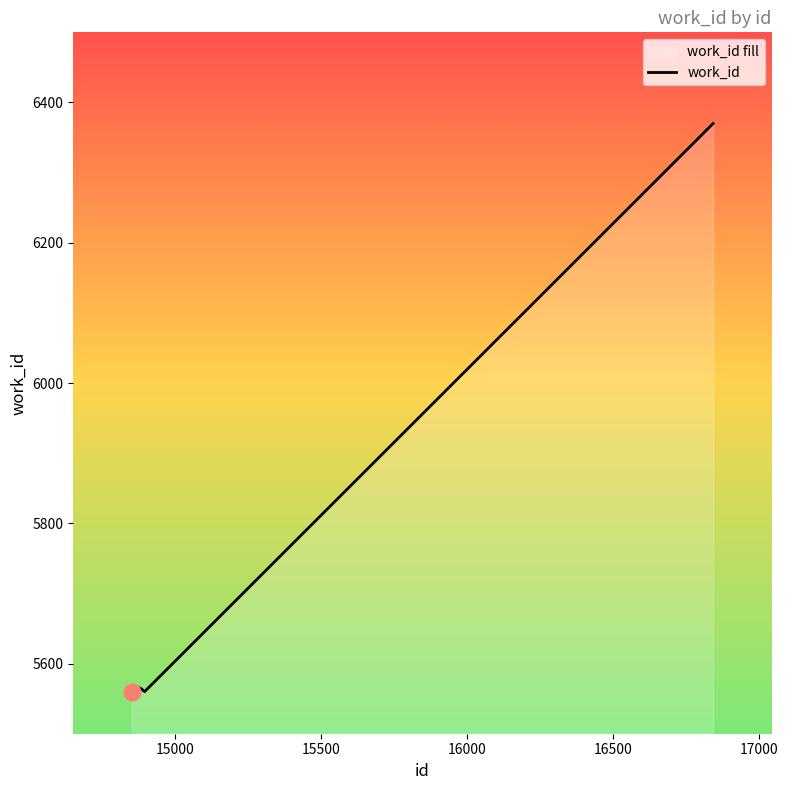

Between 14853 and 14886, which is larger?

14886